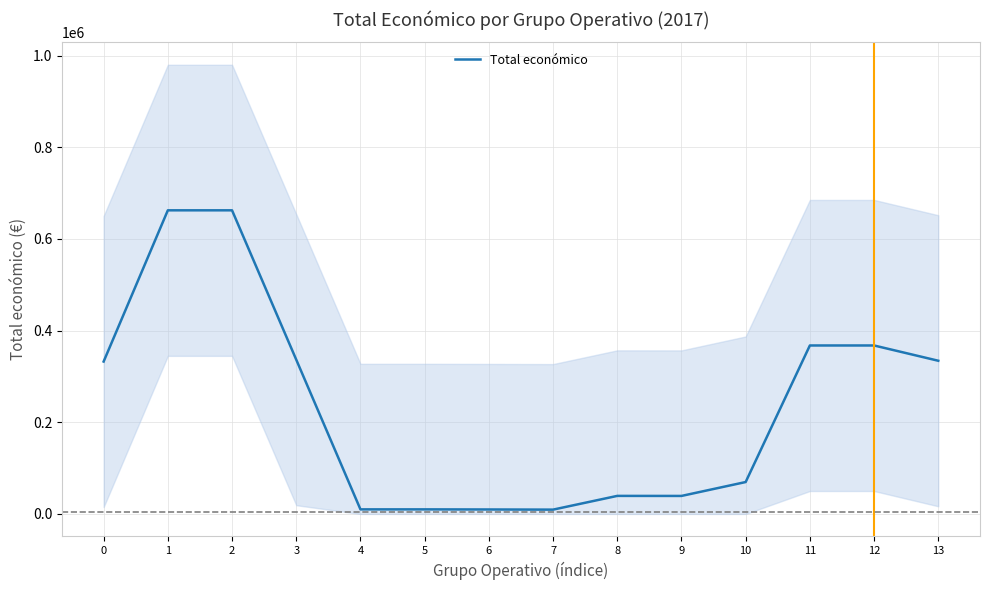

What is the minimum value shown in the chart?

9433.3